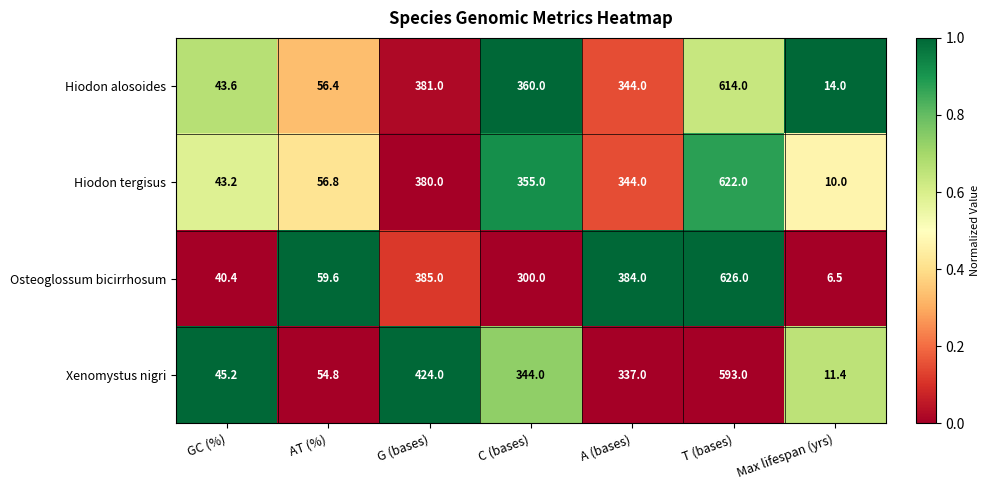

Is it true that Osteoglossum bicirrhosum equals 391.9 at T (bases)?

False